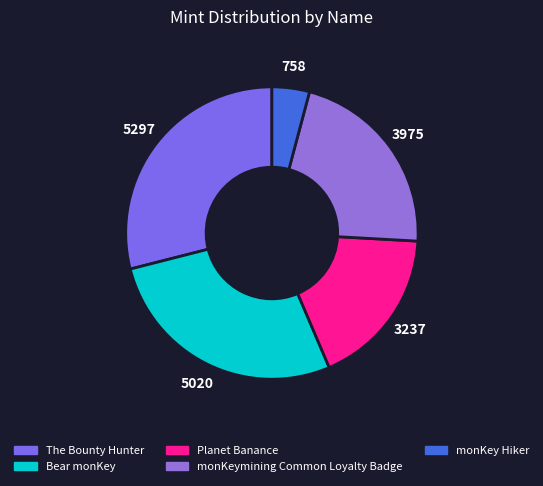

The Bear monKey slice represents 13% of the pie. True or false?

False